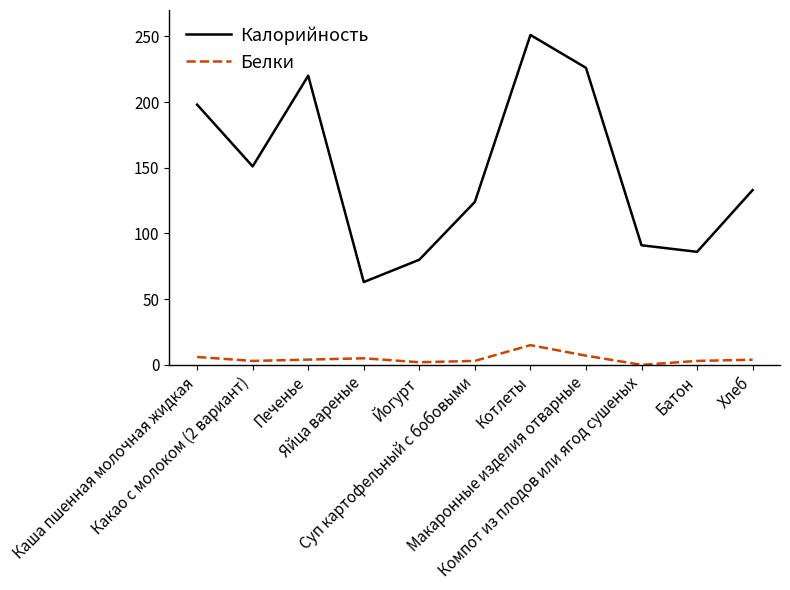

List the series in order of their peak value, lowest first.

Белки, Калорийность